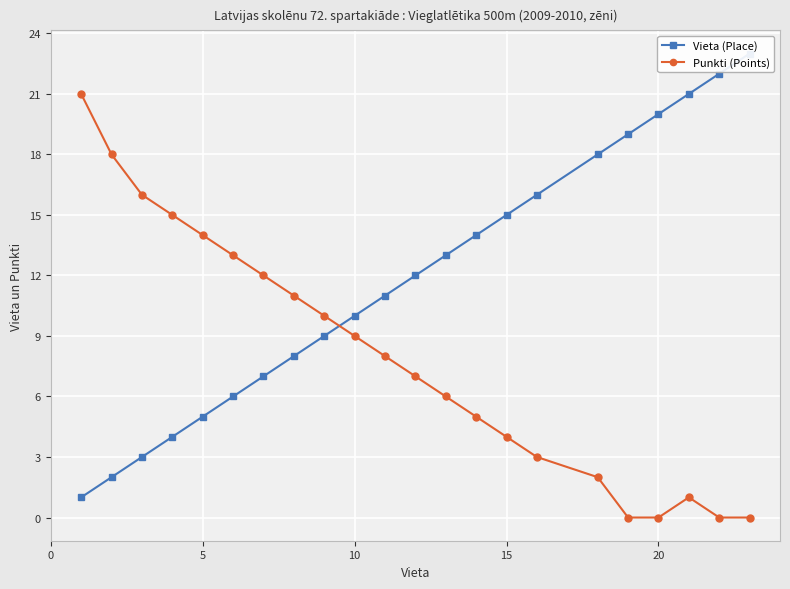

Reading left to right, transcribe all the data shown in this chart.

Vieta (Place): 1	2	3	4	5	6	7	8	9	10	11	12	13	14	15	16	18	19	20	21	22	23
Punkti (Points): 21	18	16	15	14	13	12	11	10	9	8	7	6	5	4	3	2	0	0	1	0	0